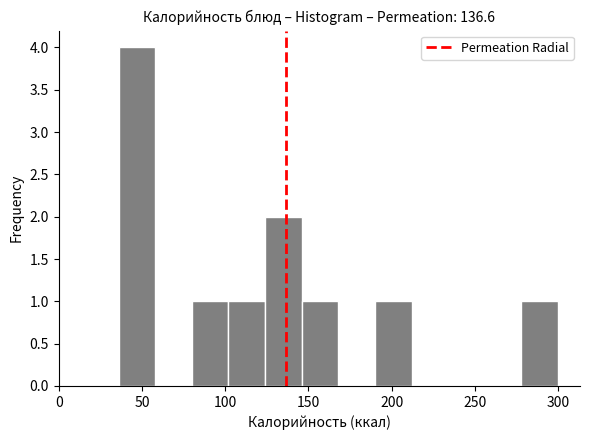

Reading left to right, list every bar in this chart as the range it spans on the x-axis followed by its height. Neither the bar edges nor the heights are printed on the chart, so give them approximately, as read against the axes.

36 to 58: 4
58 to 80: 0
80 to 102: 1
102 to 124: 1
124 to 146: 2
146 to 168: 1
168 to 190: 0
190 to 212: 1
212 to 234: 0
234 to 256: 0
256 to 278: 0
278 to 300: 1